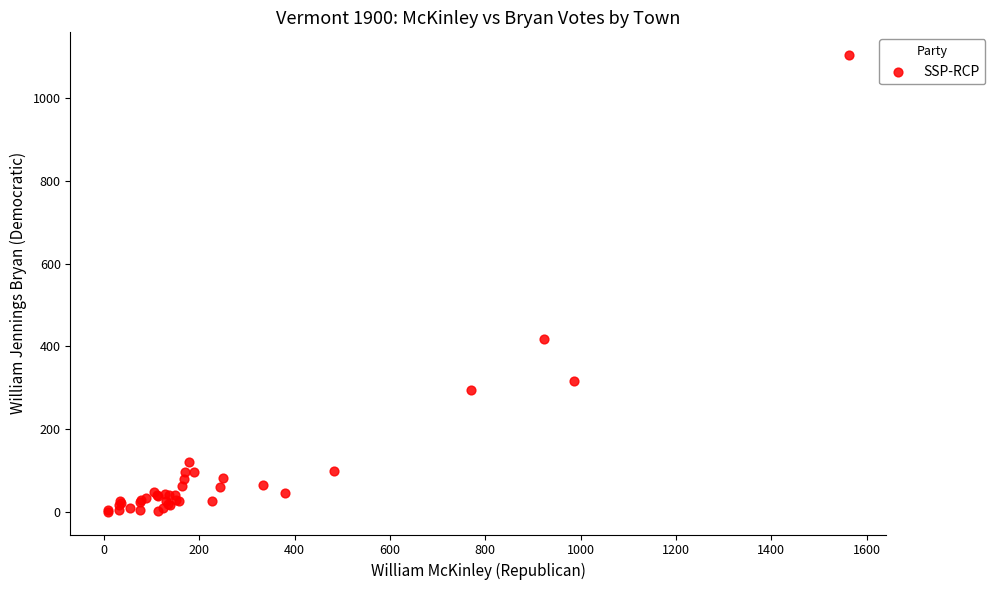

What Y value in the scatter plot is closest to 552?

418